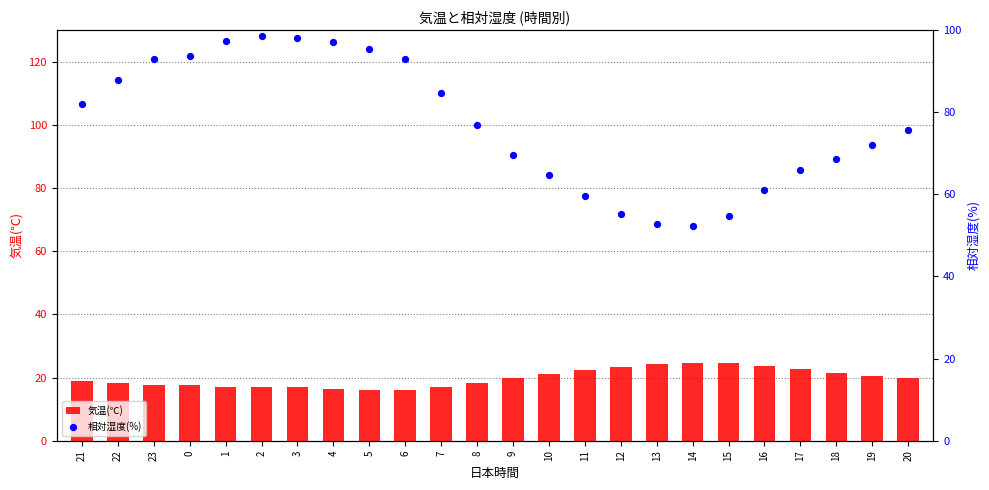

At which category is the sum across all series the highest?

2